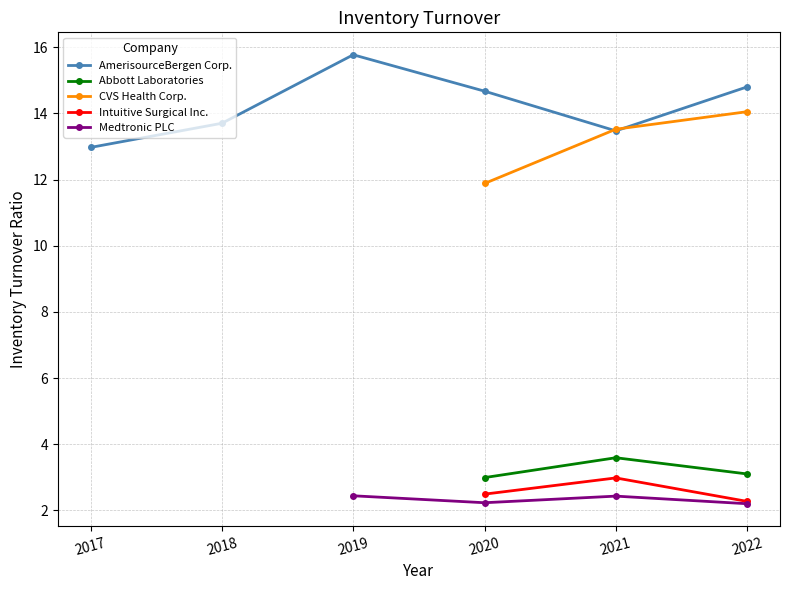

What are all the series names shown in the legend?

AmerisourceBergen Corp., Abbott Laboratories, CVS Health Corp., Intuitive Surgical Inc., Medtronic PLC